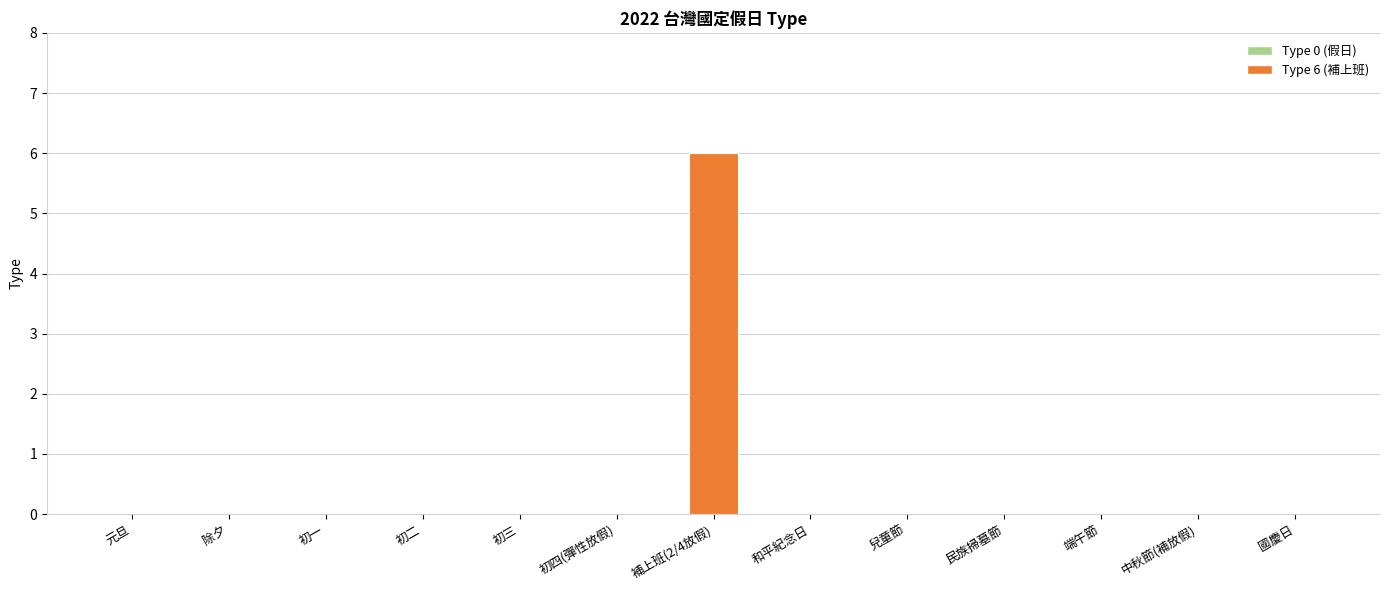

True or false: the data shows 3 at 端午節.

False